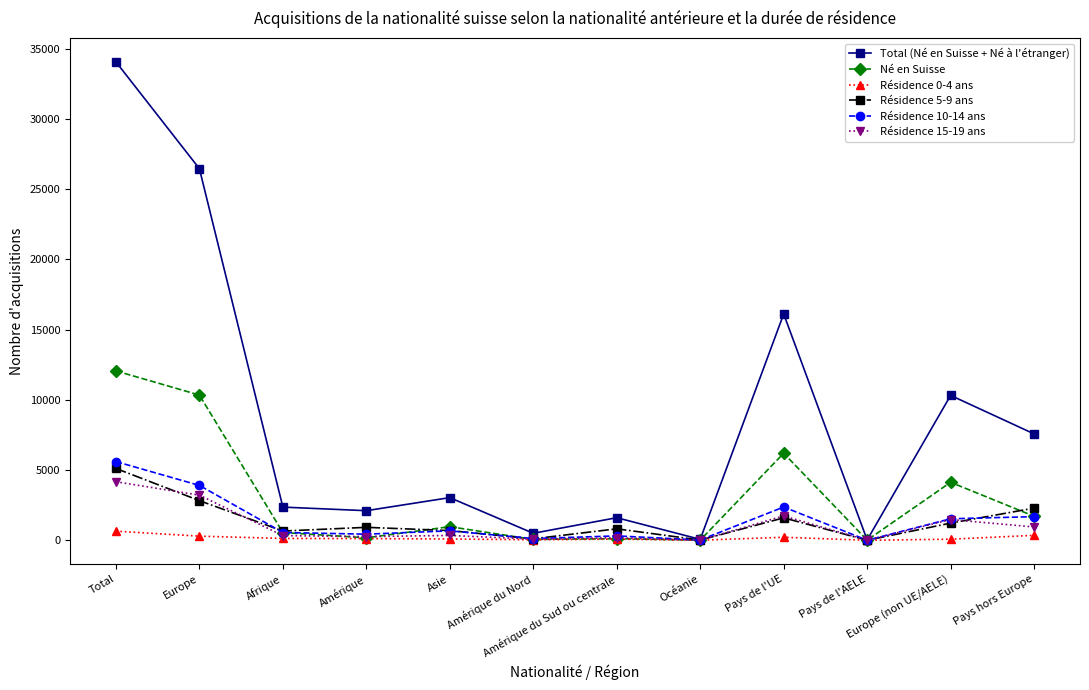

Where is the first local minimum for Né en Suisse?

Amérique